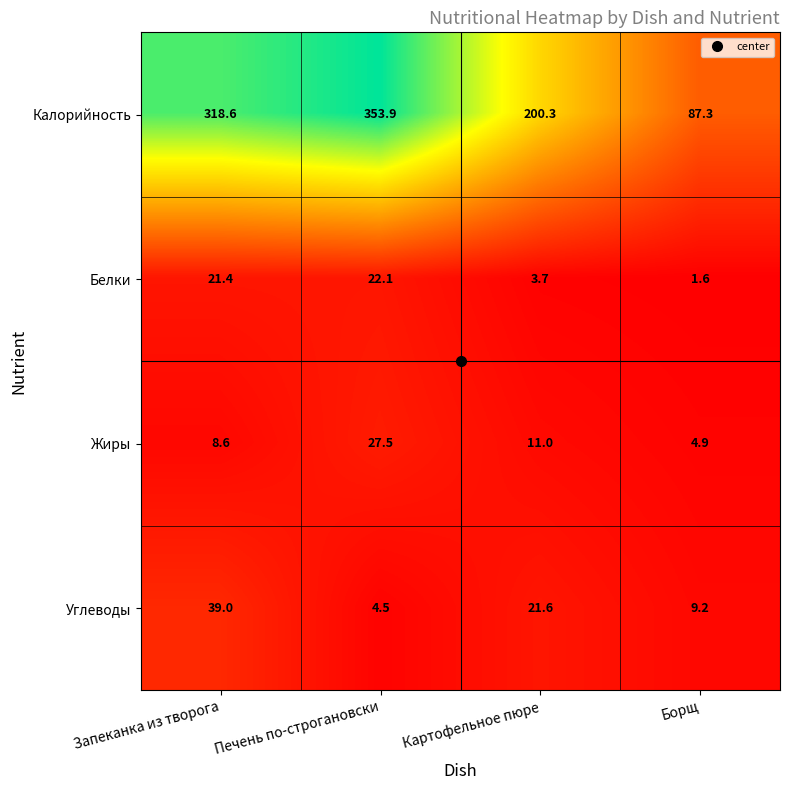

Rank the series at Картофельное пюре from lowest to highest value.

Белки, Жиры, Углеводы, Калорийность